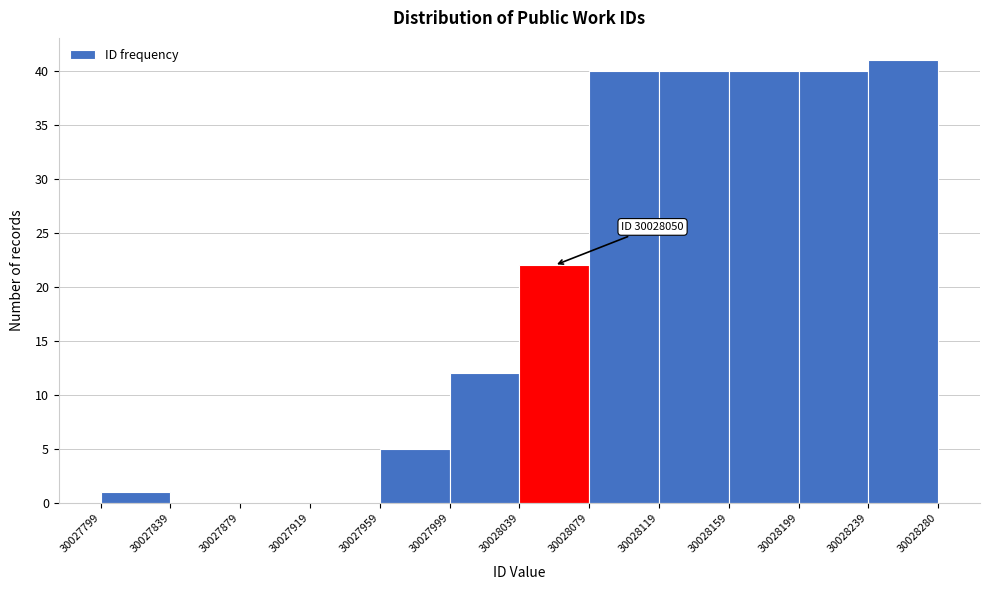

Which range on the x-axis has the tallest bar?

30028239 to 30028280